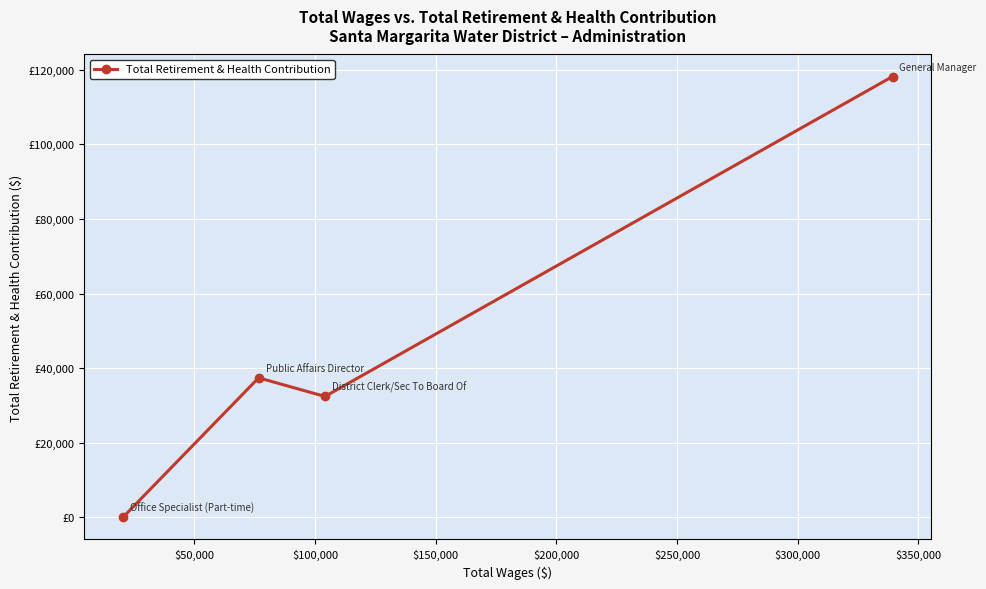

Is this an area chart (filled region under the line)?

No